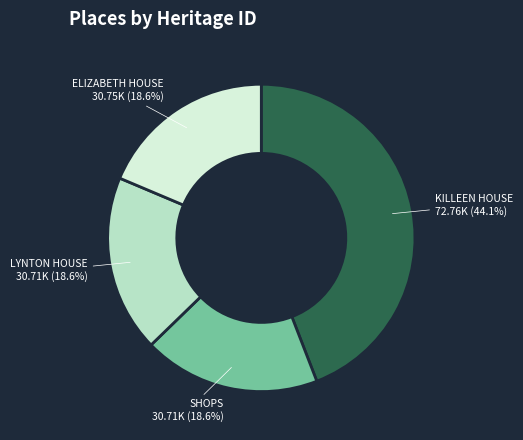

Count the number of slices in the pie.

4